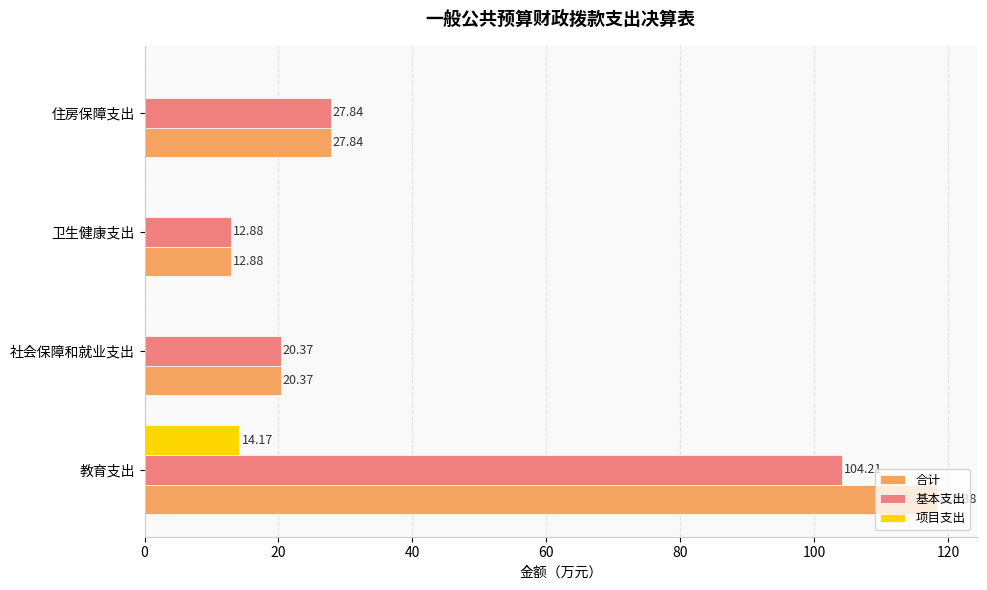

What is the total value across all series at 教育支出?

236.8